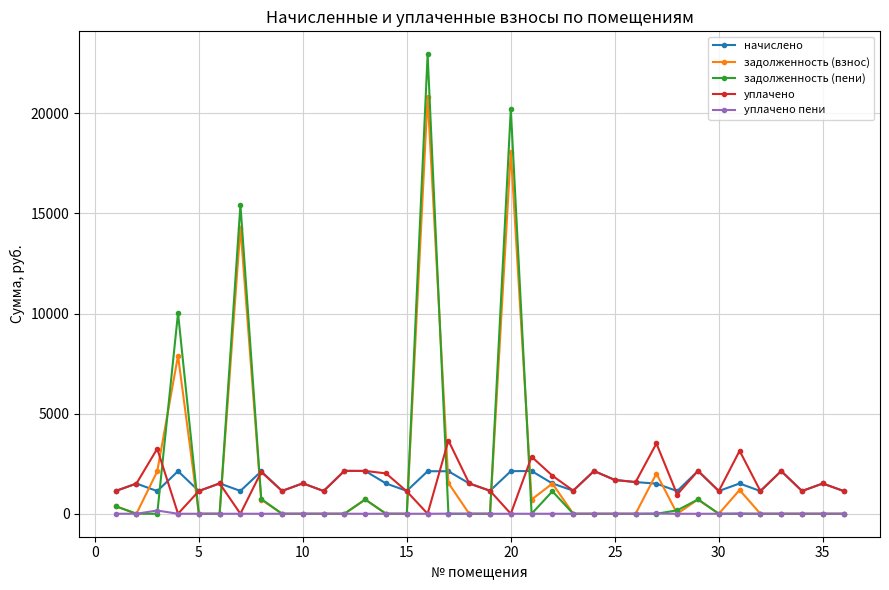

What is the average value of the уплачено series?

1594.6